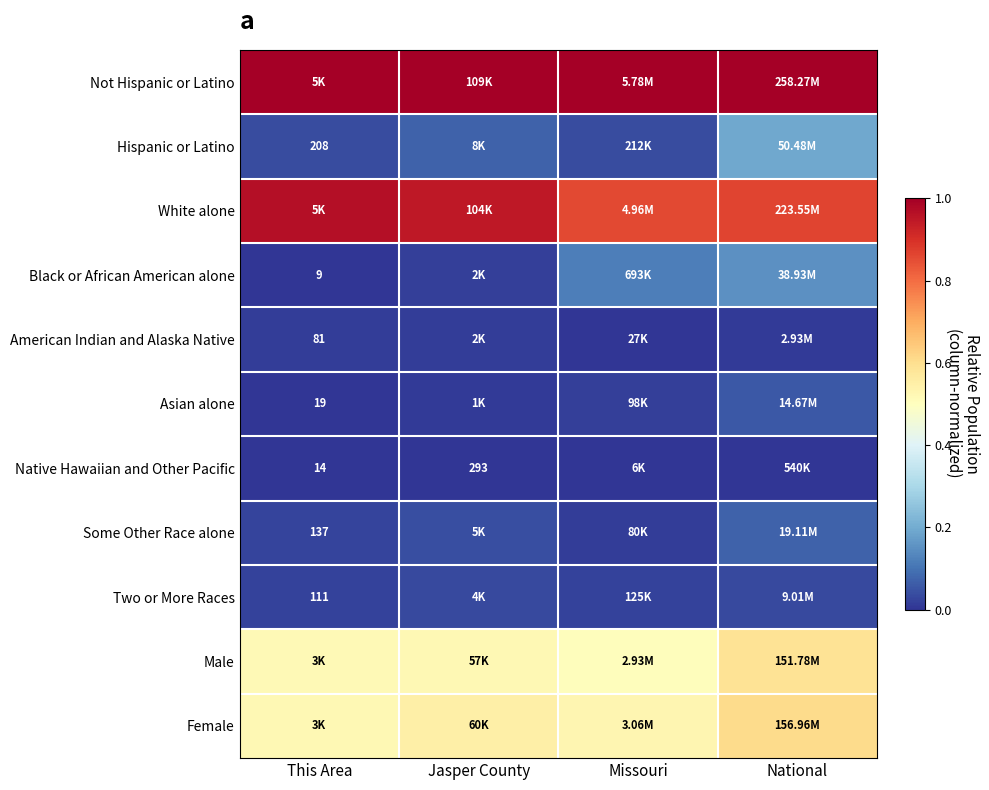

What is the maximum value shown in the chart?

1.0